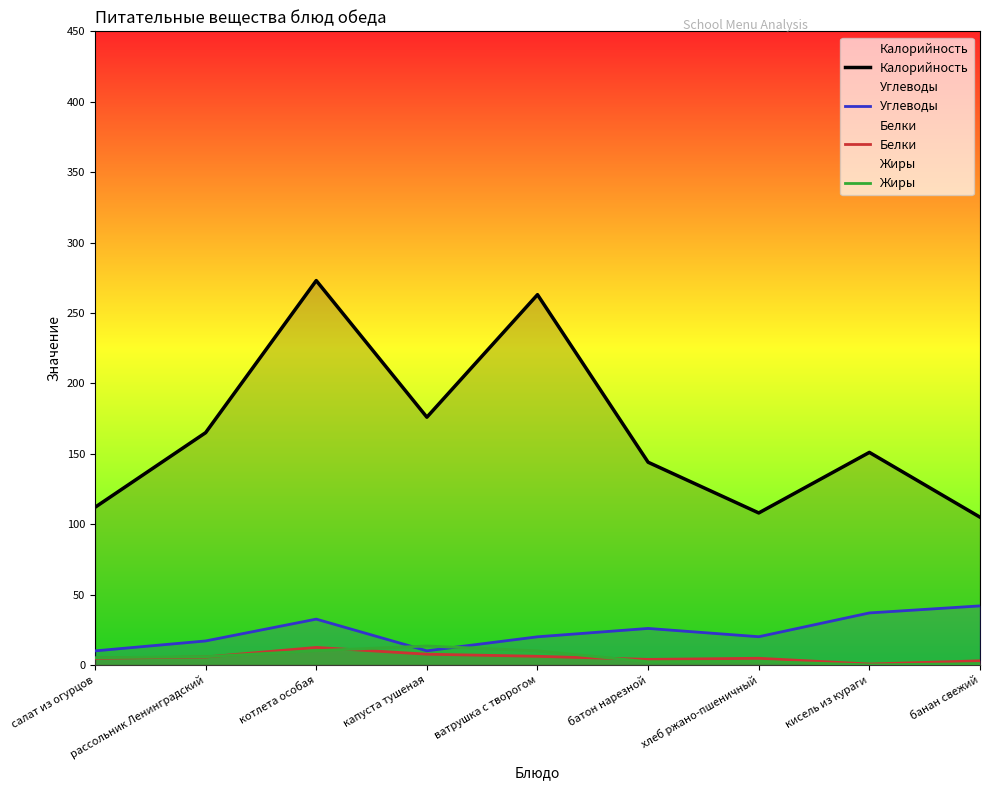

Which series ends up on top after the final intersection of Жиры and Углеводы?

Углеводы